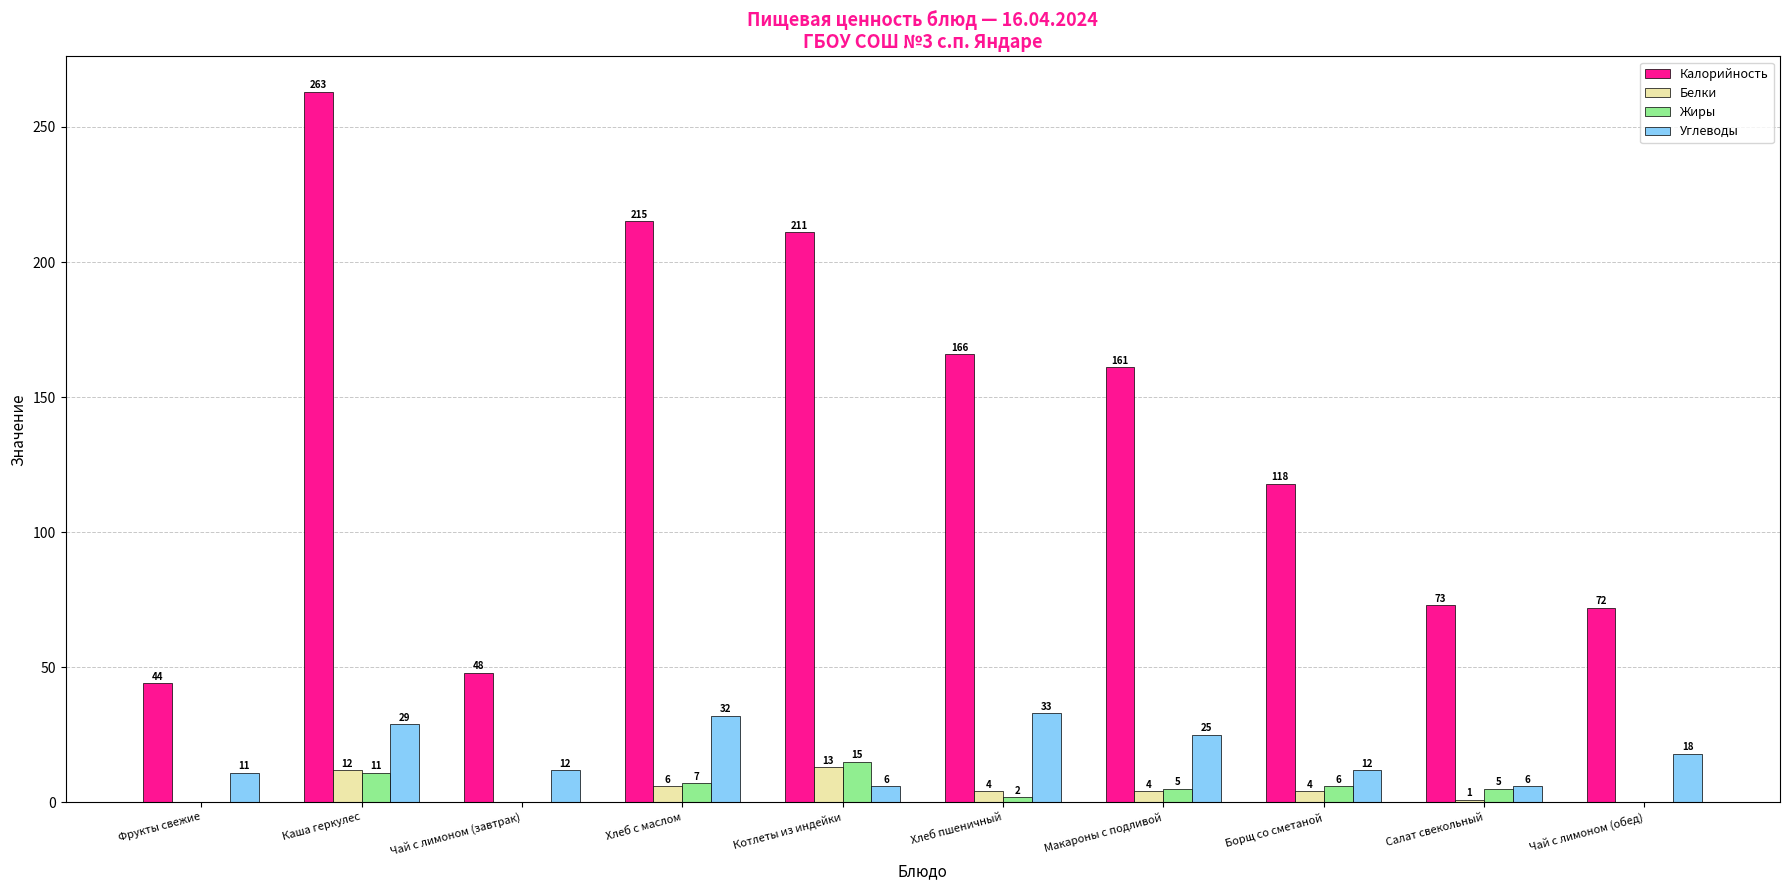

Which series has the widest spread of values?

Калорийность